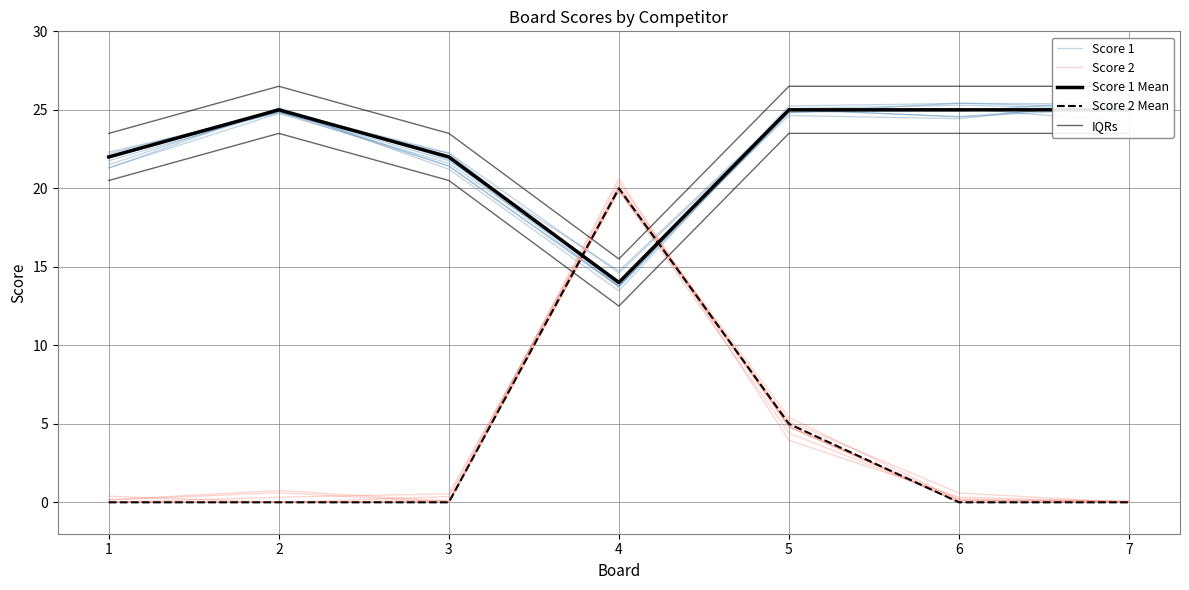

What are all the series names shown in the legend?

Score 1, Score 2, Score 1 Mean, Score 2 Mean, IQRs